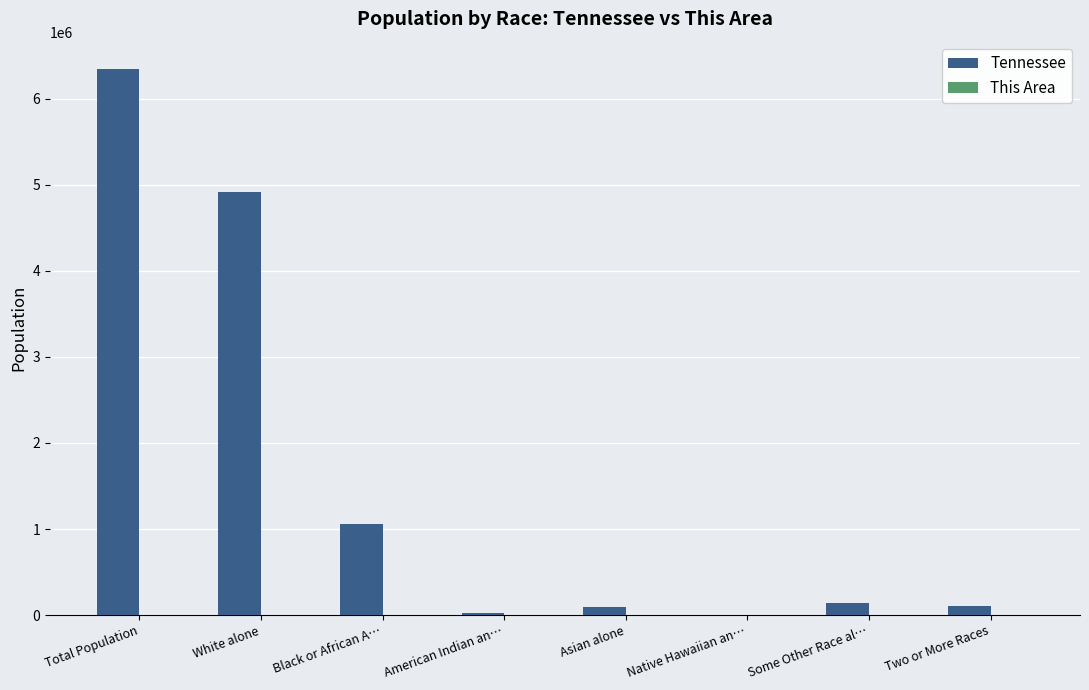

Between Black or African A… and Two or More Races, which series saw the biggest shift?

Tennessee